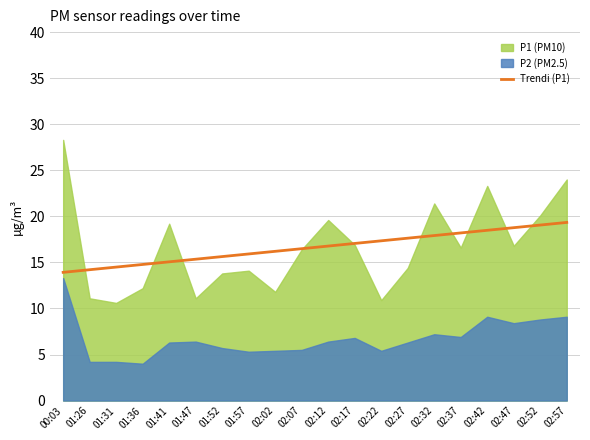

How many categories are shown in the chart?

20